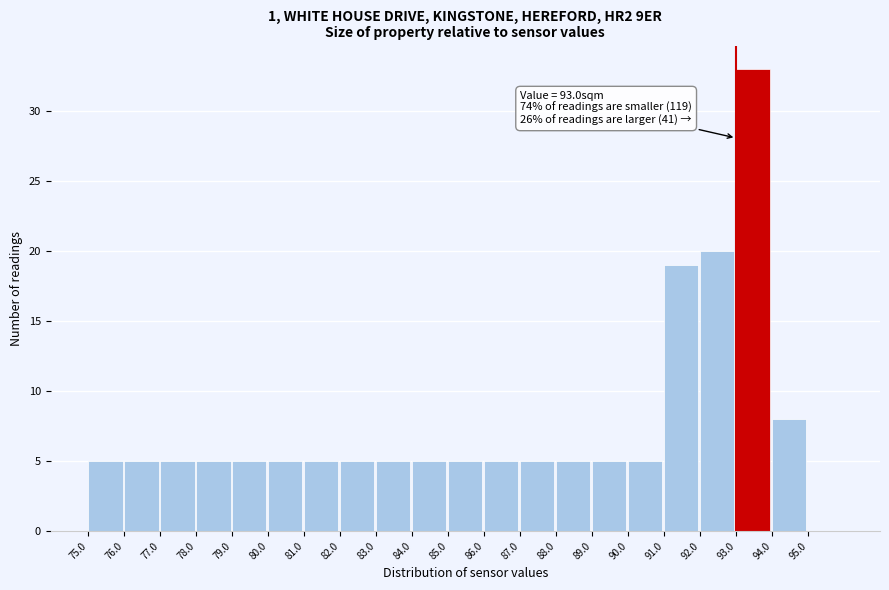

Which range on the x-axis has the tallest bar?

93 to 94